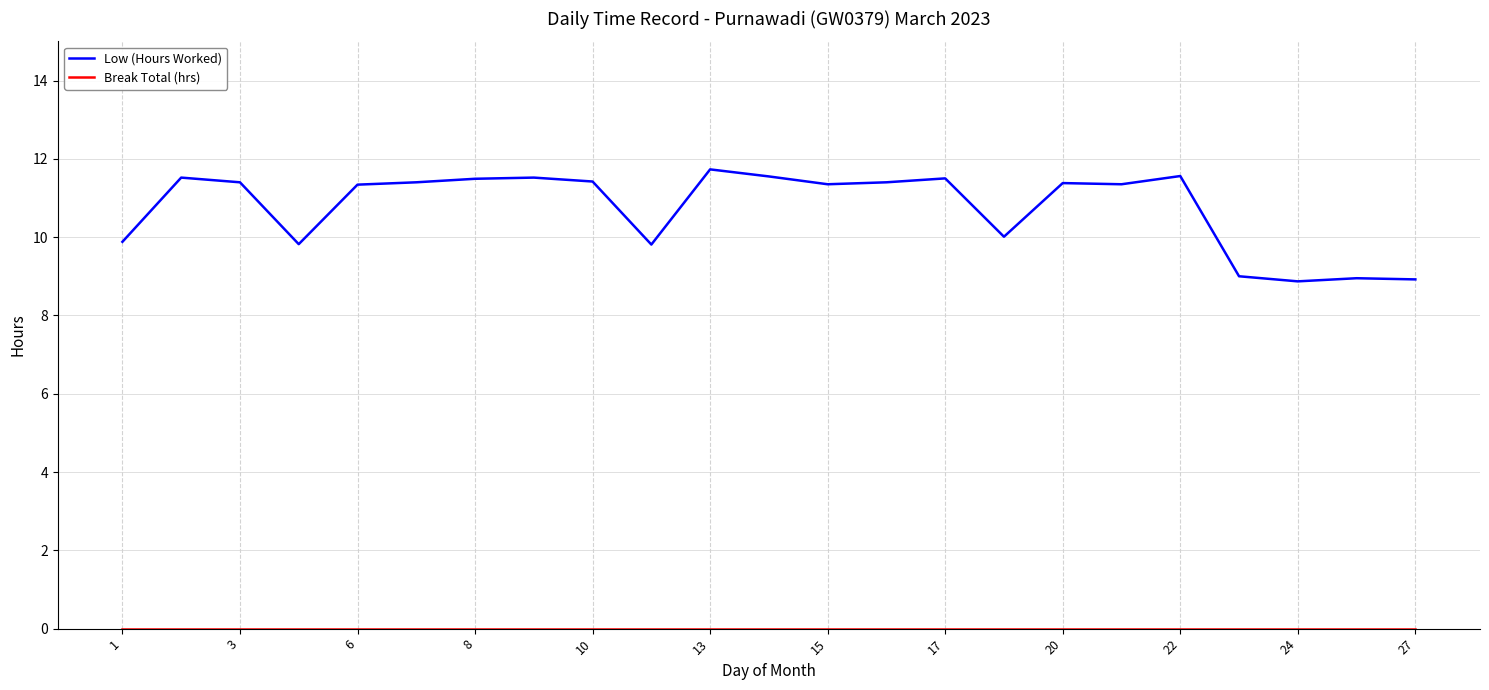

What is the maximum value for Low (Hours Worked)?

11.7